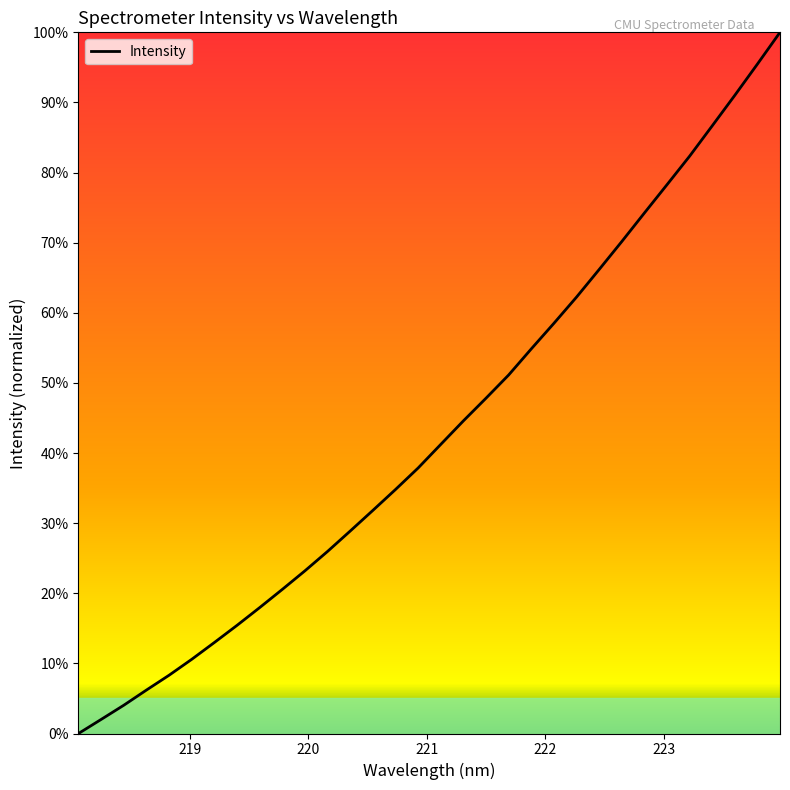

What is the difference between the maximum and minimum values?

100.0